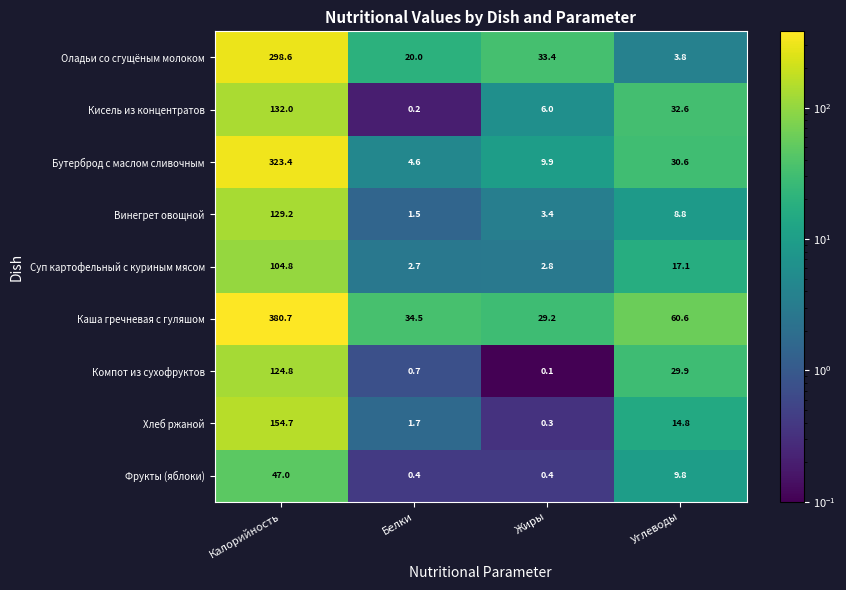

The value of Кисель из концентратов at Углеводы is 32.6. True or false?

True